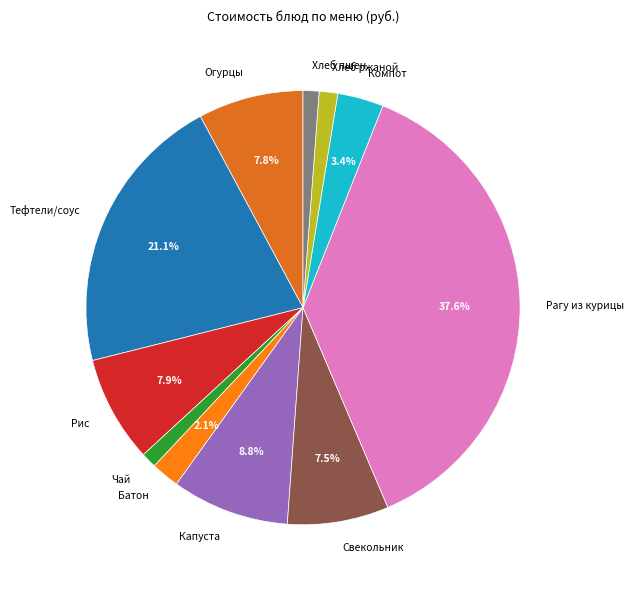

Does any single category account for the majority?

No